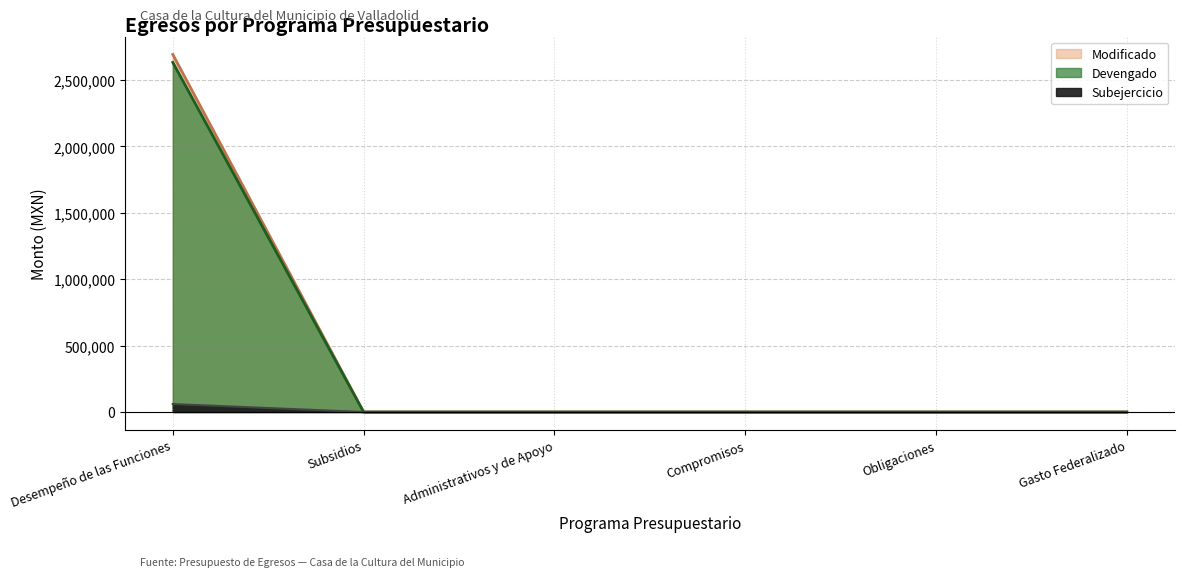

How many lines are shown in the chart?

3